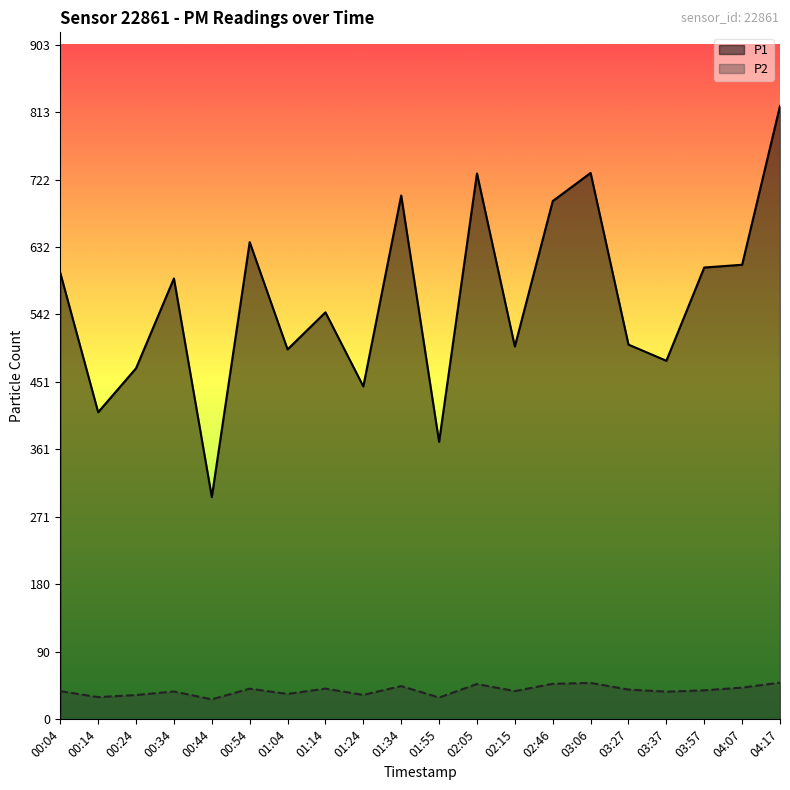

What are all the series names shown in the legend?

P1, P2